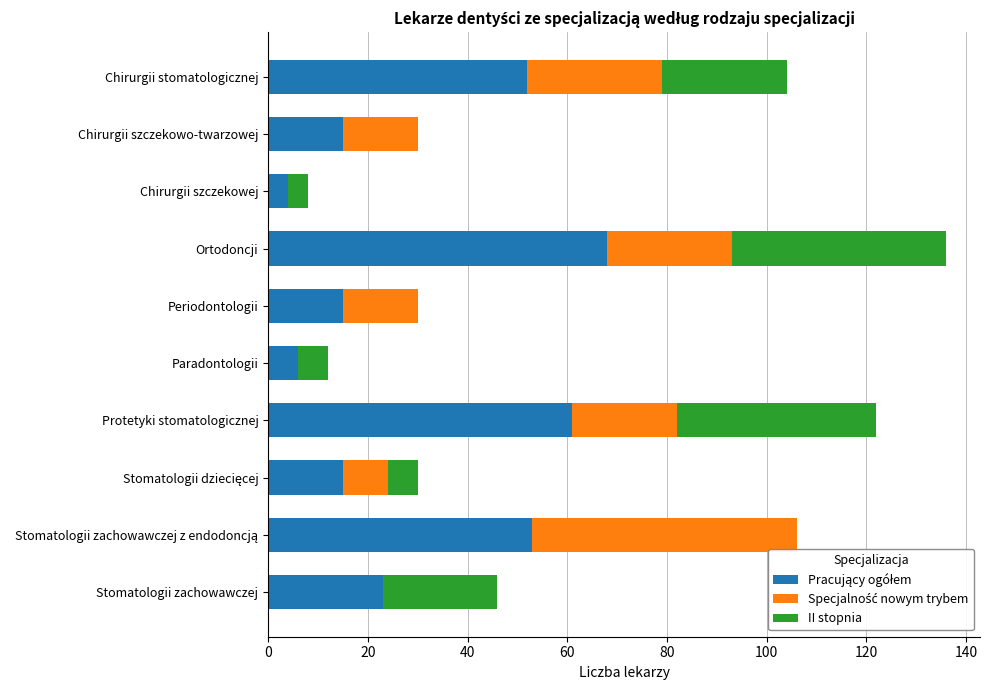

At which category is the sum across all series the highest?

Ortodoncji